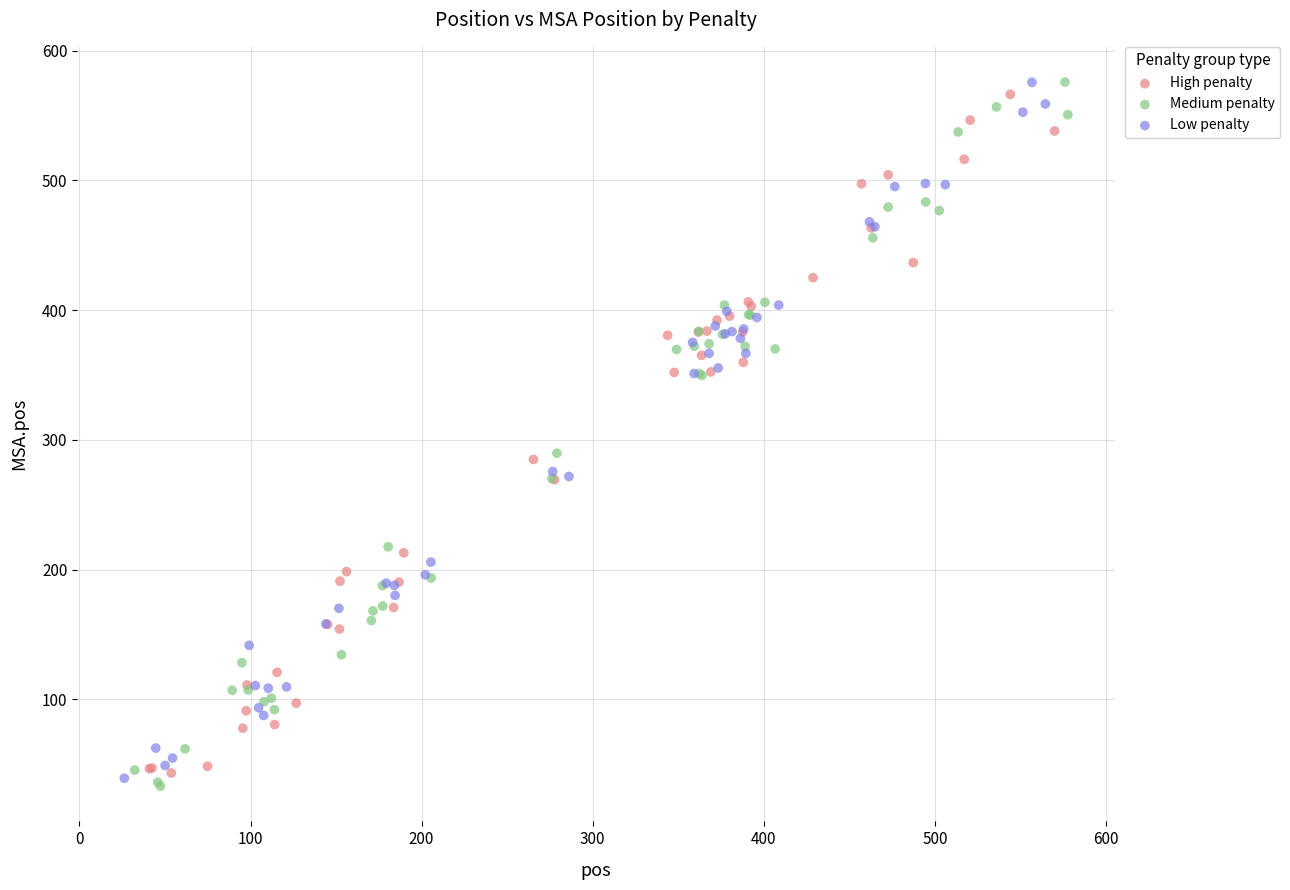

Which series has the largest Y range (max minus min)?

Medium penalty